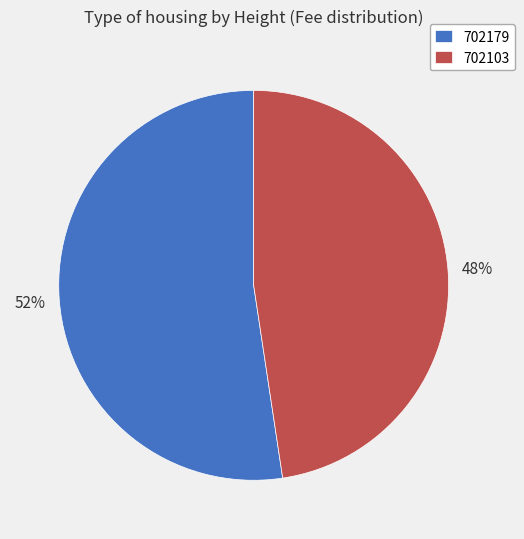

Rank the categories by value from lowest to highest.

702103, 702179